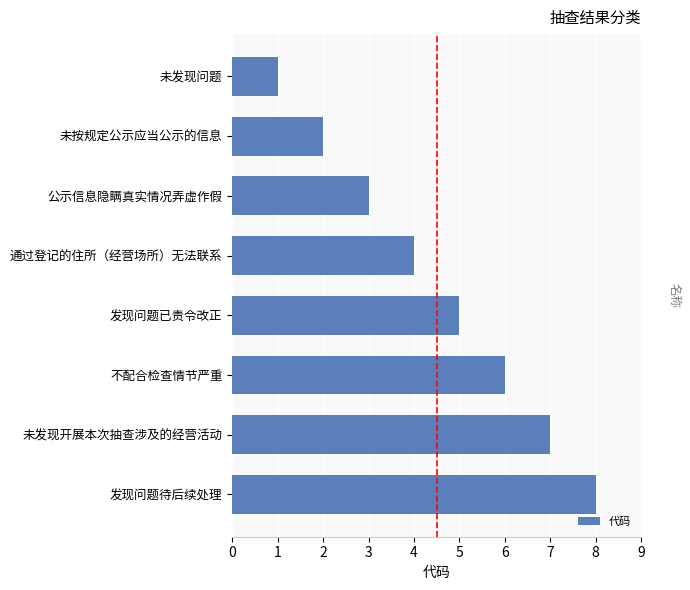

What is the difference between the maximum and minimum values?

7